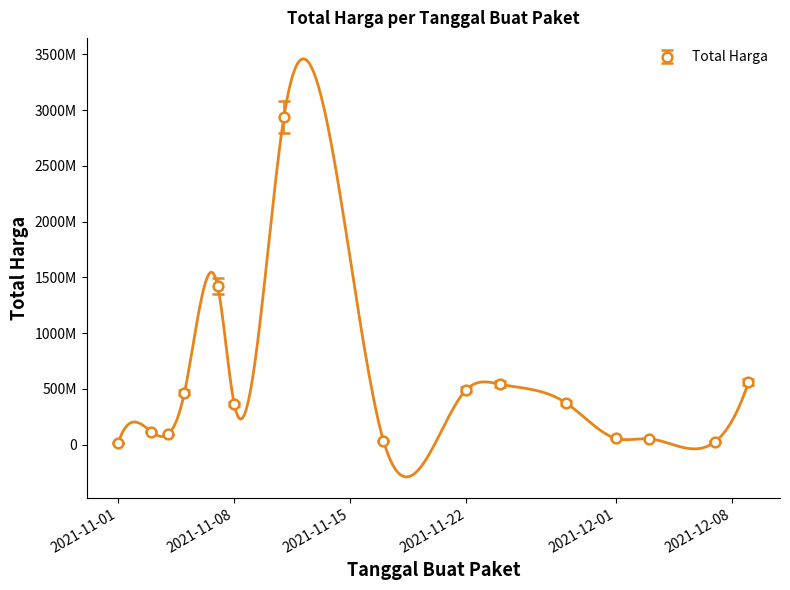

Count the number of values greater than 383382300.

7